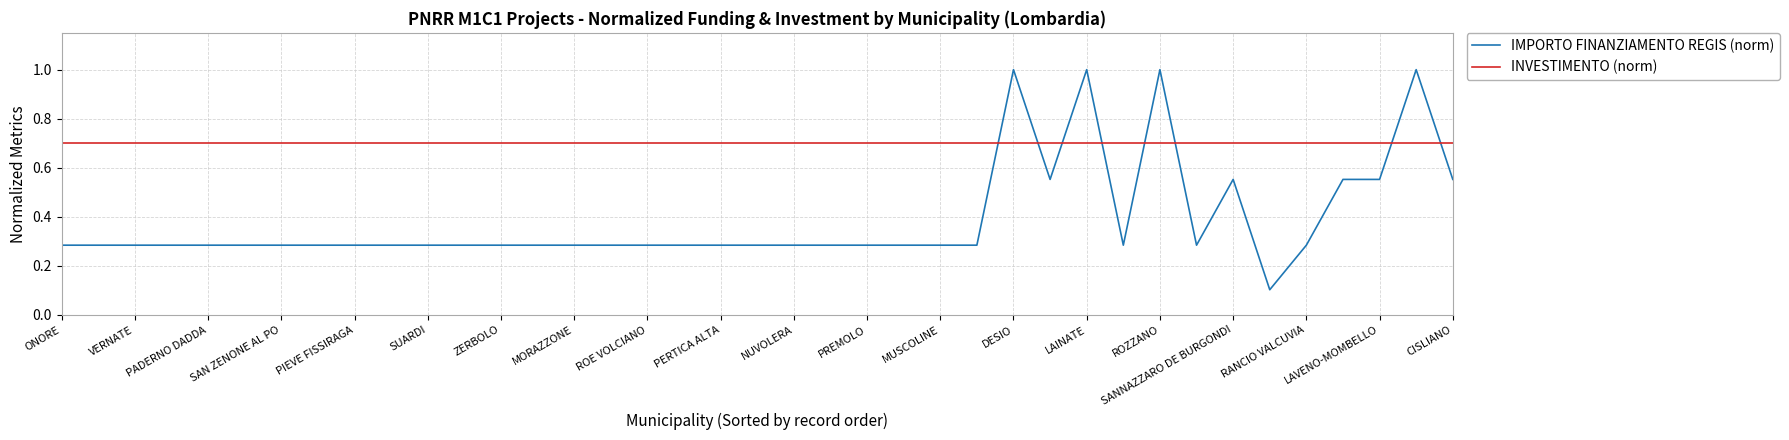

List the series in order of their peak value, highest first.

IMPORTO FINANZIAMENTO REGIS (norm), INVESTIMENTO (norm)